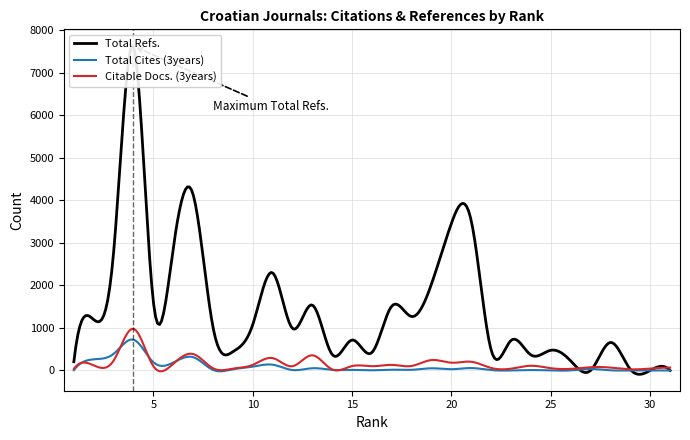

Reading left to right, what are all the values shown in this chart?

Total Refs.: 1=206	2=1196	3=2771	4=7619	5=1620	6=2866	7=4139	8=1023	9=440	10=1075	11=2296	12=989	13=1537	14=374	15=716	16=423	17=1514	18=1267	19=2038	20=3460	21=3510	22=476	23=707	24=365	25=475	26=226	27=0	28=659	29=27	30=0	31=0
Total Cites (3years): 1=7	2=262	3=390	4=724	5=195	6=186	7=313	8=14	9=28	10=90	11=136	12=11	13=53	14=15	15=14	16=5	17=18	18=16	19=52	20=30	21=57	22=9	23=1	24=11	25=1	26=2	27=35	28=4	29=1	30=0	31=0
Citable Docs. (3years): 1=37	2=120	3=231	4=980	5=102	6=157	7=387	8=53	9=43	10=132	11=291	12=100	13=357	14=24	15=104	16=100	17=132	18=107	19=245	20=183	21=205	22=59	23=43	24=111	25=54	26=38	27=78	28=68	29=27	30=45	31=68